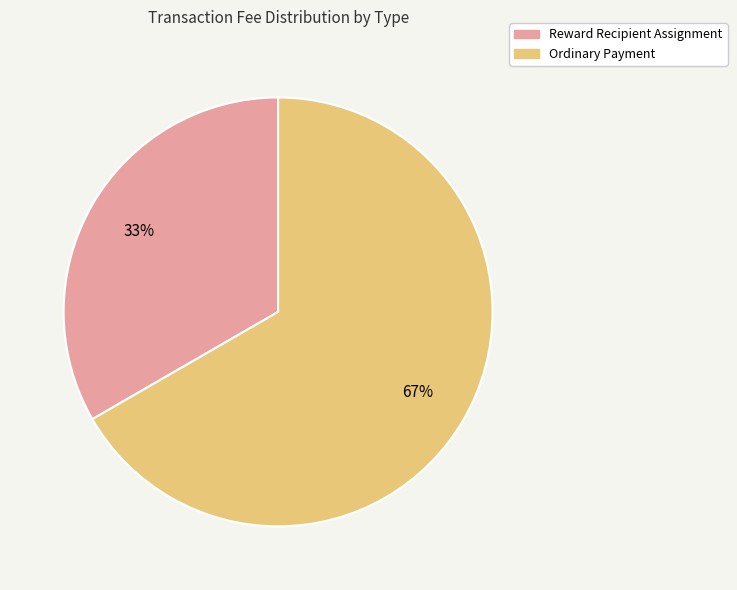

To the nearest percent, what portion does Ordinary Payment represent?

67%